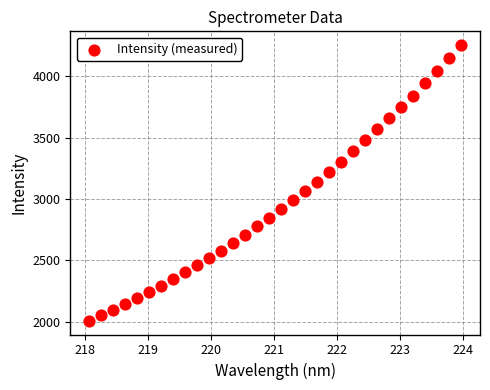

What is the range of Y values (max minus min)?

2247.1